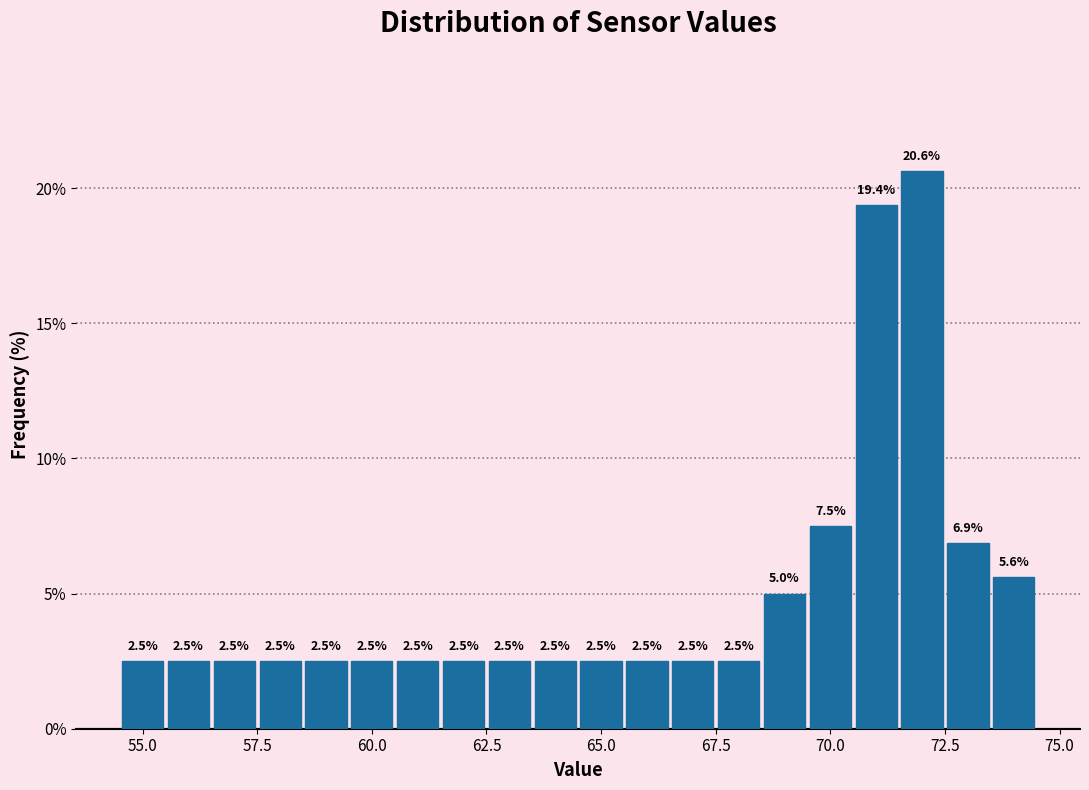

Read against the x-axis, roughly where is the centre of the tallest bar?

72.0